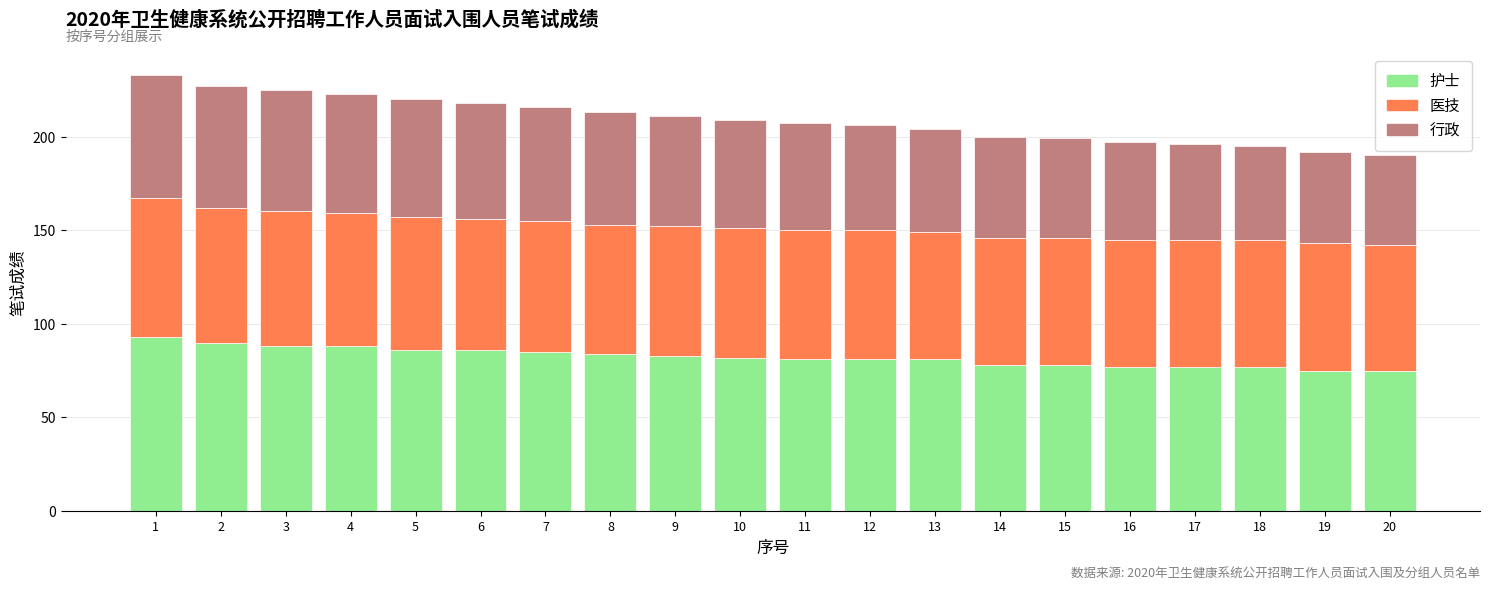

What is the total value across all series at 18?

195